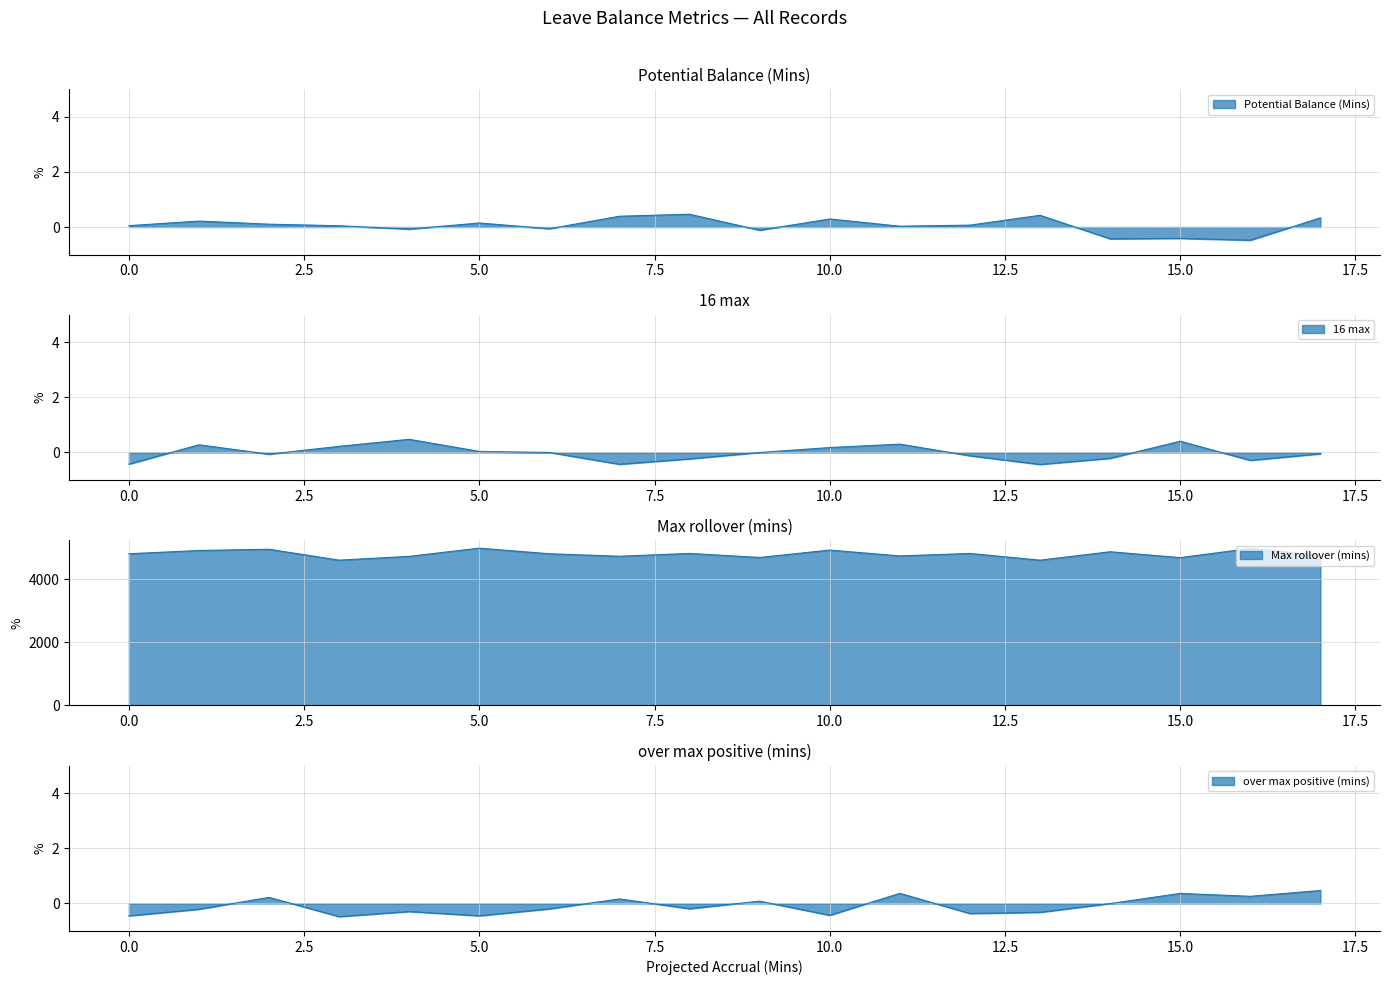

What are all the series names shown in the legend?

Potential Balance (Mins), 16 max, Max rollover (mins), over max positive (mins)